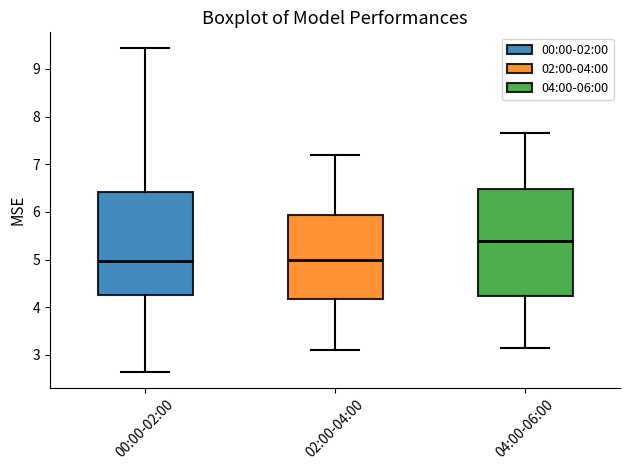

Where does the median line of the box for 02:00-04:00 sit on the y-axis? The values are not printed on the chart, so give them approximately, as read against the axis.

5.0